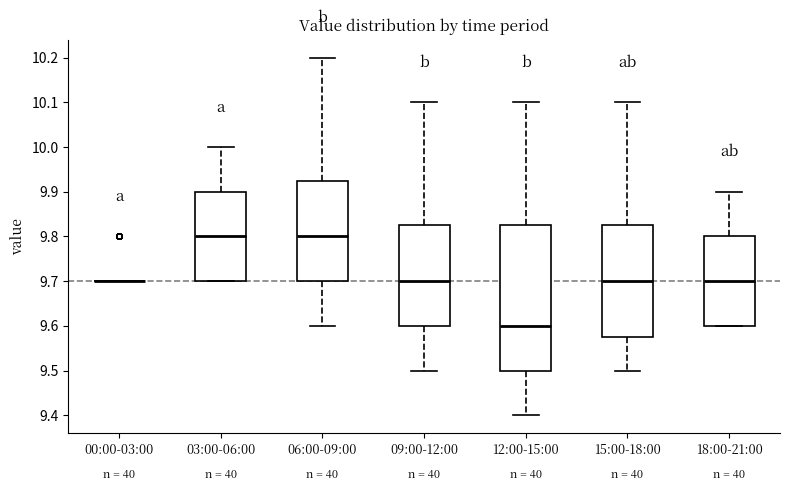

Where does the median line of the box for 06:00-09:00 sit on the y-axis? The values are not printed on the chart, so give them approximately, as read against the axis.

9.80